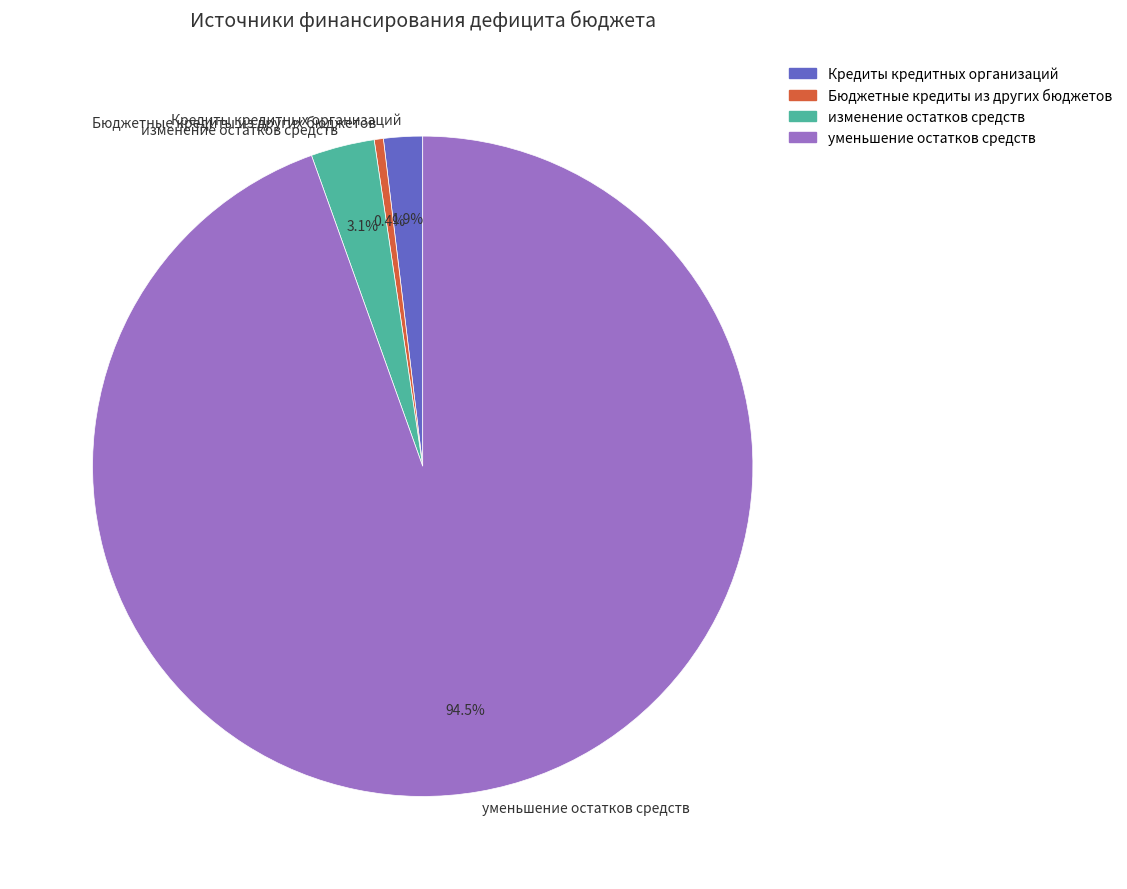

Rank the categories by value from highest to lowest.

уменьшение остатков средств, изменение остатков средств, Кредиты кредитных организаций, Бюджетные кредиты из других бюджетов